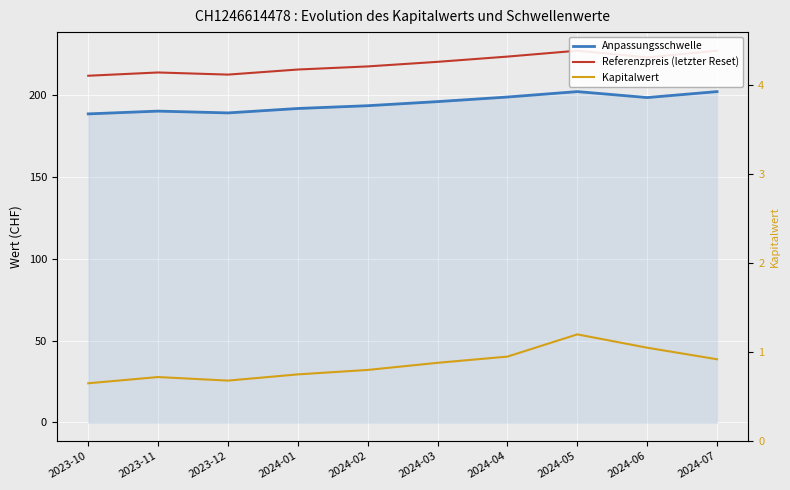

True or false: Anpassungsschwelle has a value of 335.2 at 2024-01.

False